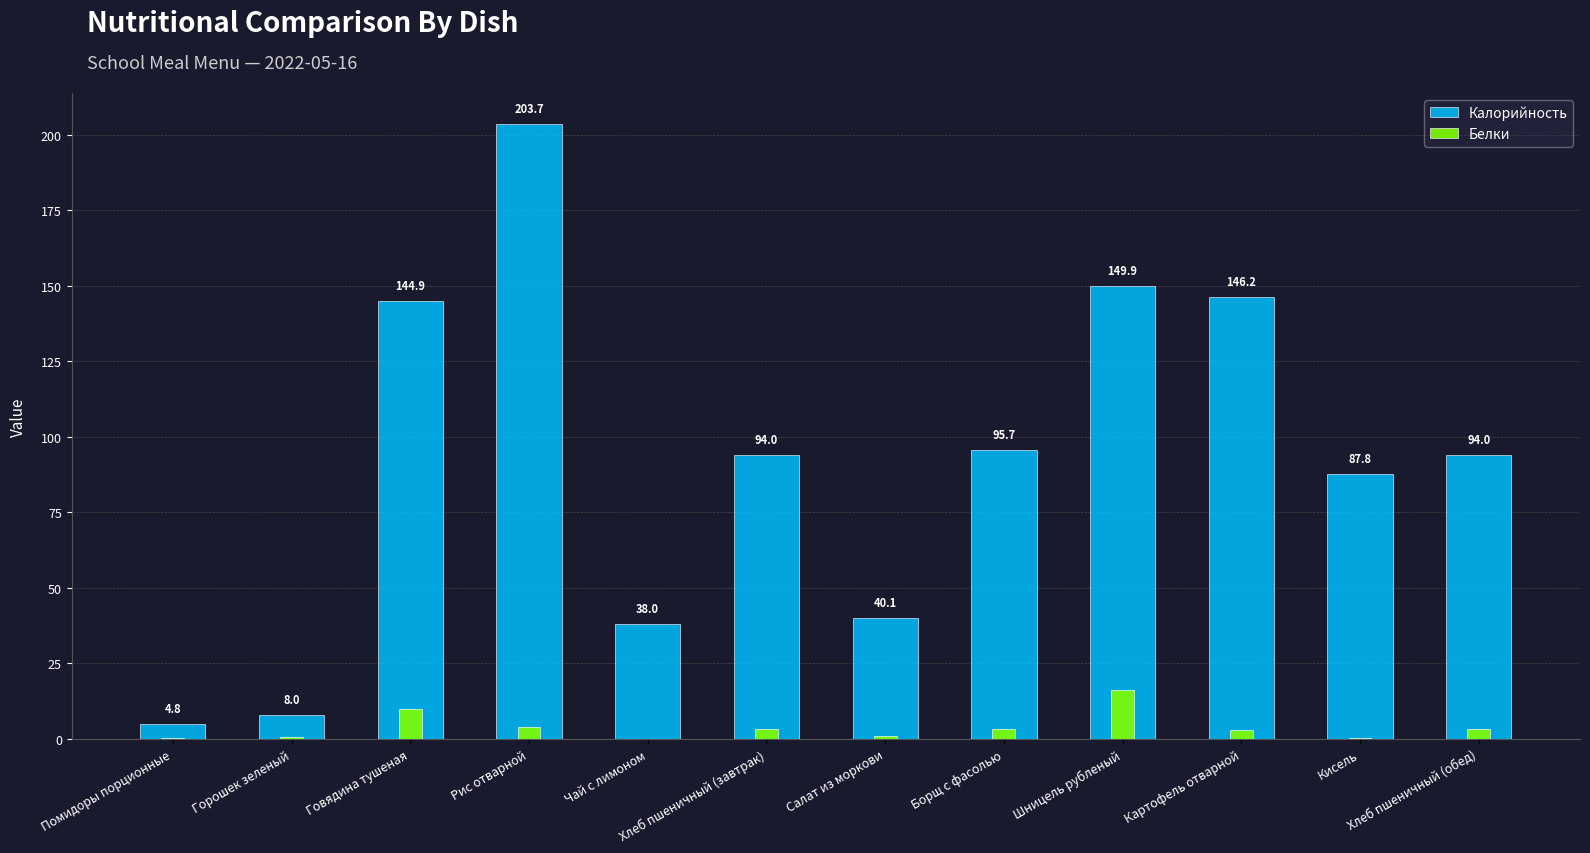

How many groups of bars are there?

12